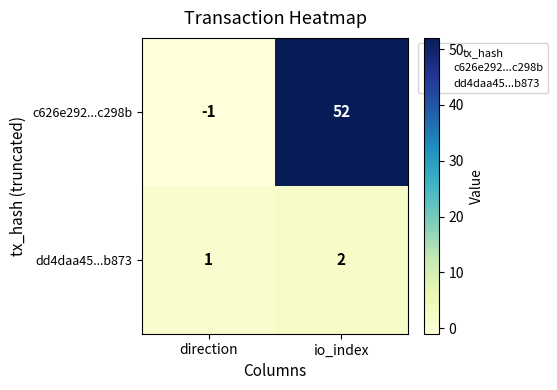

Count the number of data series in this chart.

2